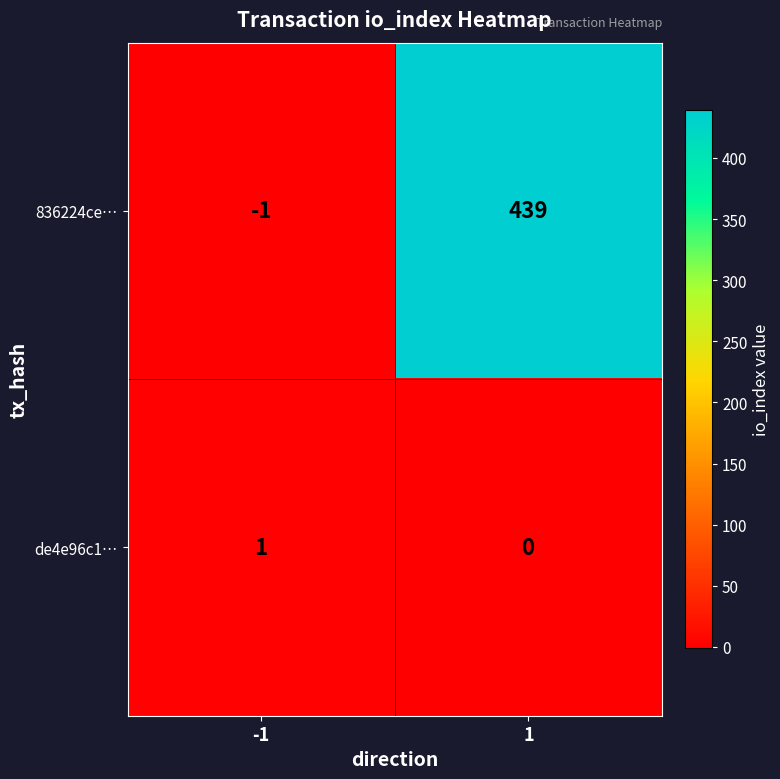

How many series are shown in this chart?

2